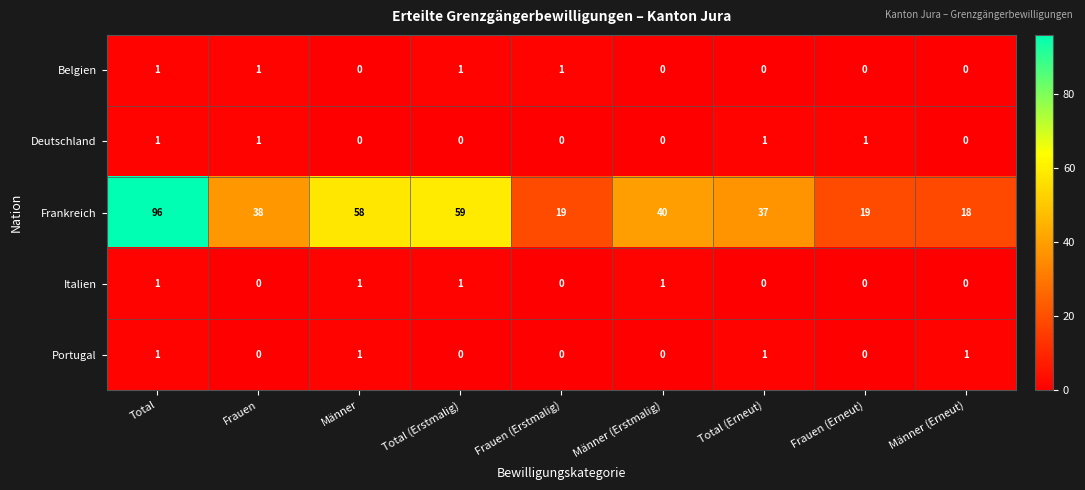

Which series has the widest spread of values?

Frankreich